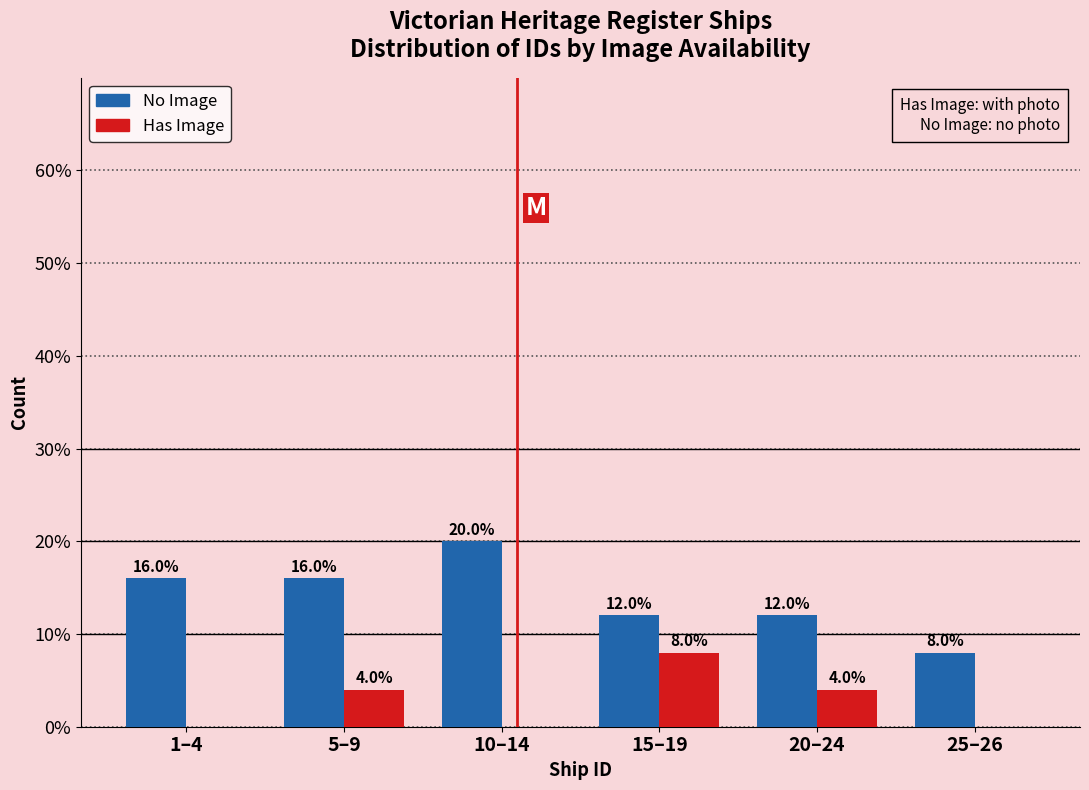

Reading left to right, what are all the values shown in this chart?

No Image: 1–4=16	5–9=16	10–14=20	15–19=12	20–24=12	25–26=8
Has Image: 1–4=0	5–9=4	10–14=0	15–19=8	20–24=4	25–26=0